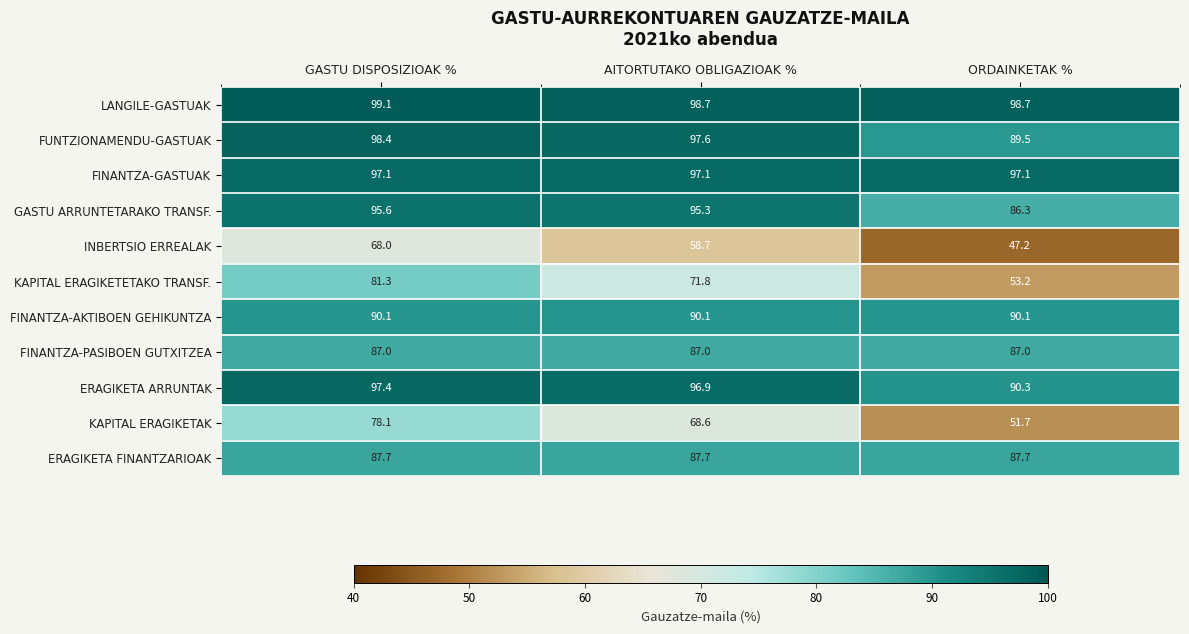

What is the spread (max minus min) of values at ORDAINKETAK %?

51.5